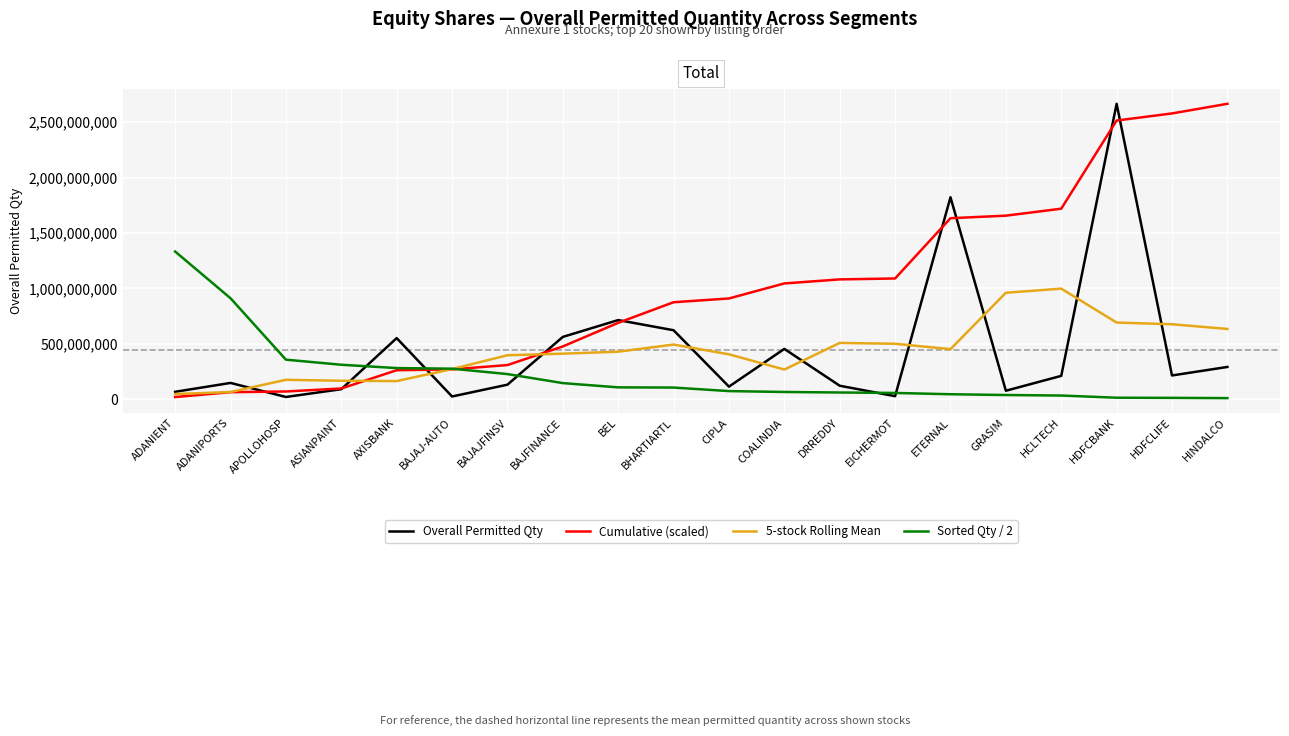

Which series has the largest total across all categories?

Cumulative (scaled)